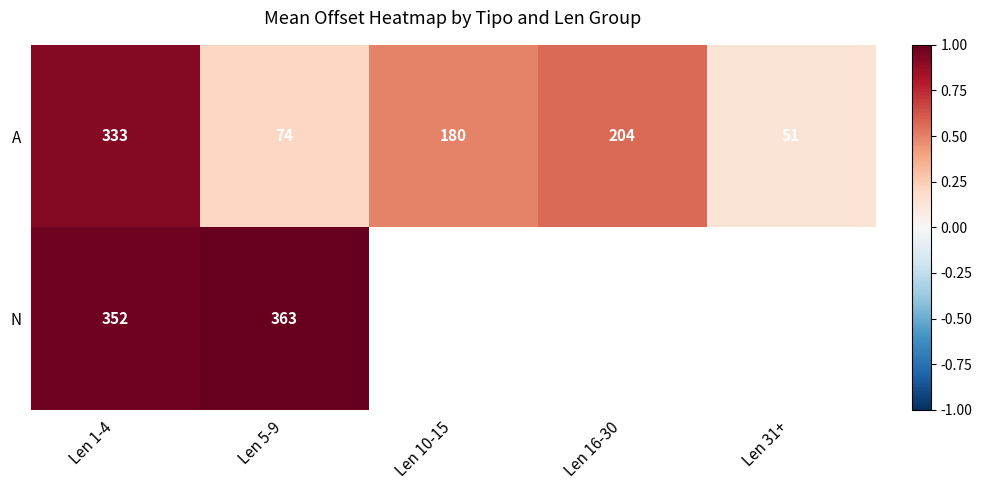

Rank the series at Len 5-9 from lowest to highest value.

A, N